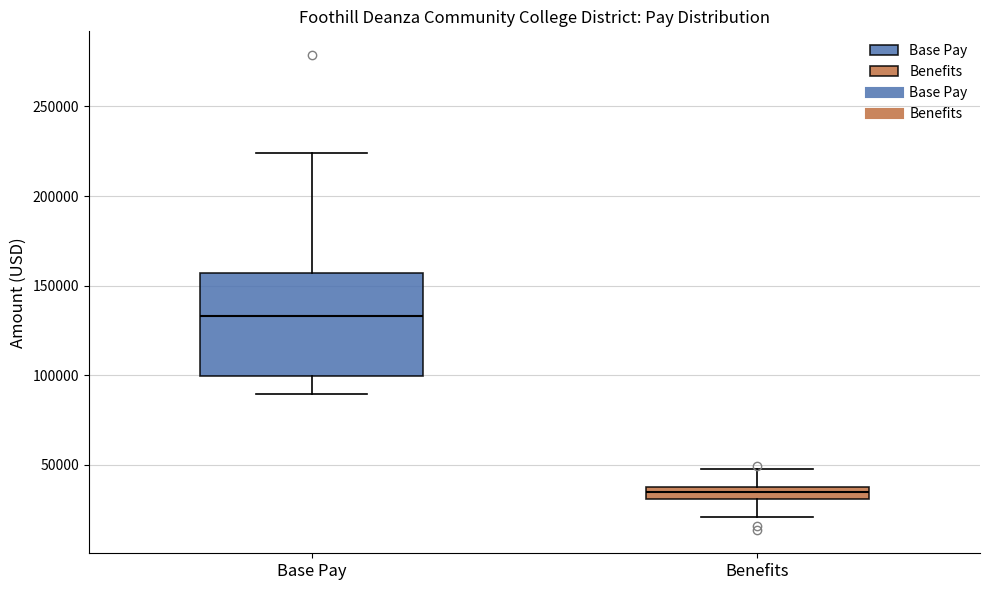

Which box is the tallest, from its lower edge to its upper edge?

Base Pay